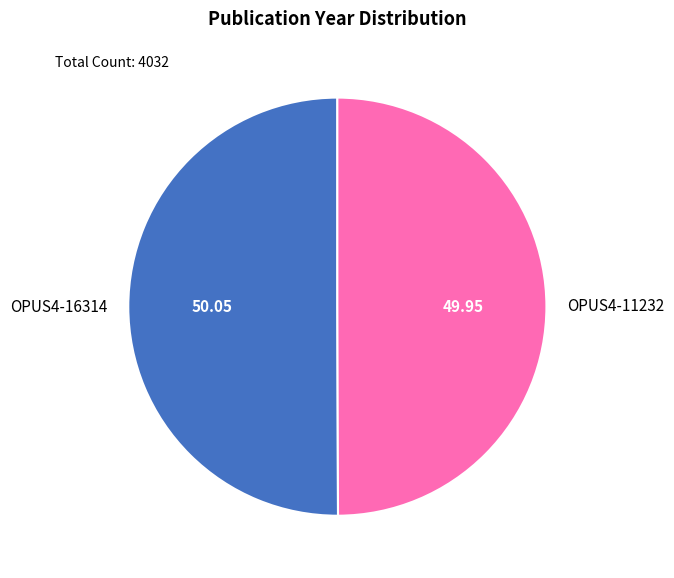

Approximately how many times larger is the value at OPUS4-16314 compared to OPUS4-11232?

1.0